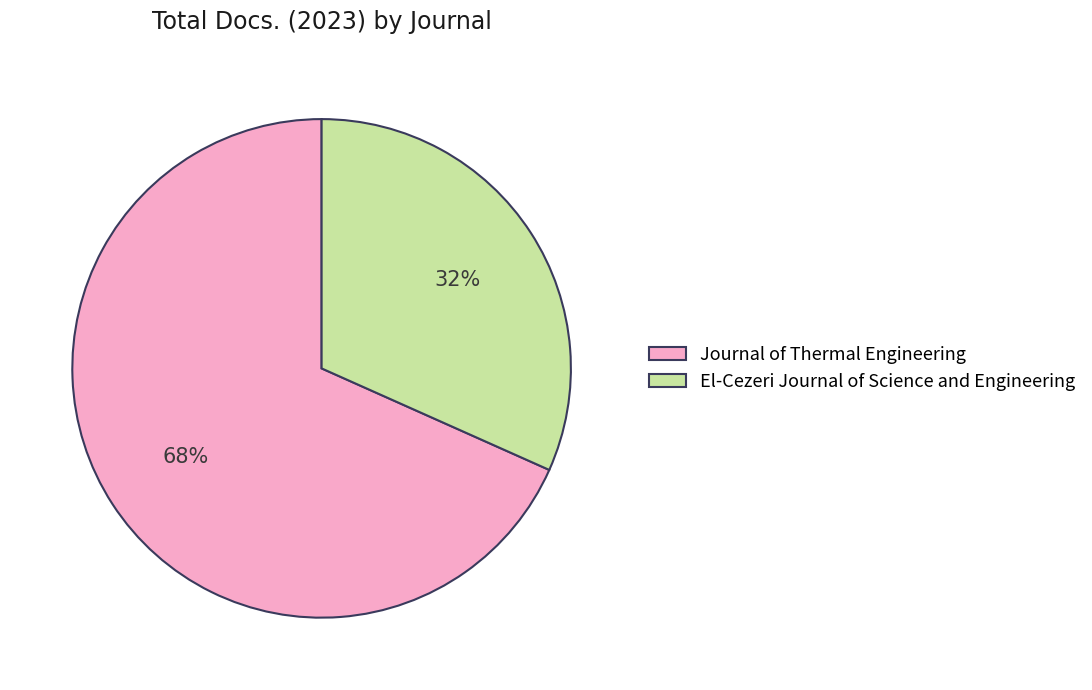

What is the largest slice in the pie chart?

Journal of Thermal Engineering